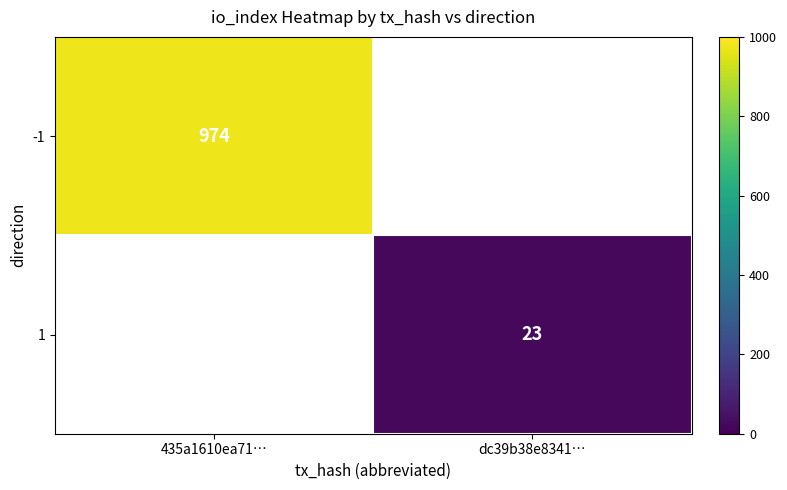

True or false: -1 has a value of 258 at 435a1610ea71….

False